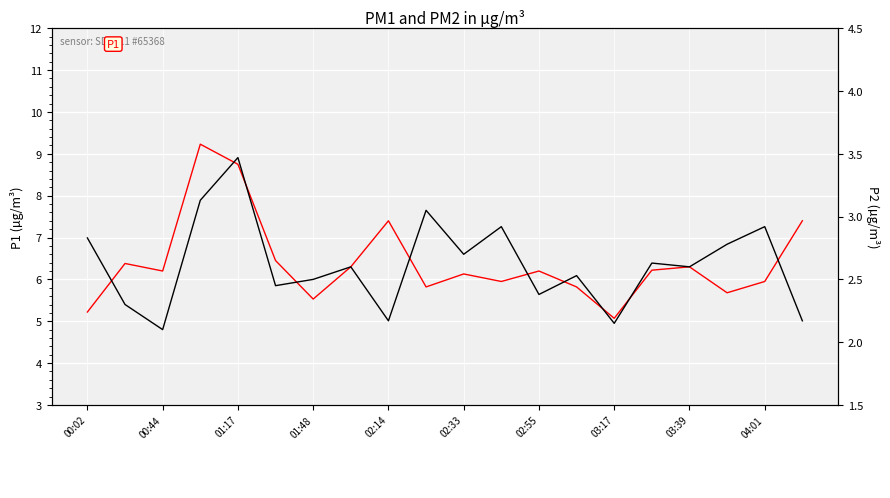

What is the maximum value shown in the chart?

9.2